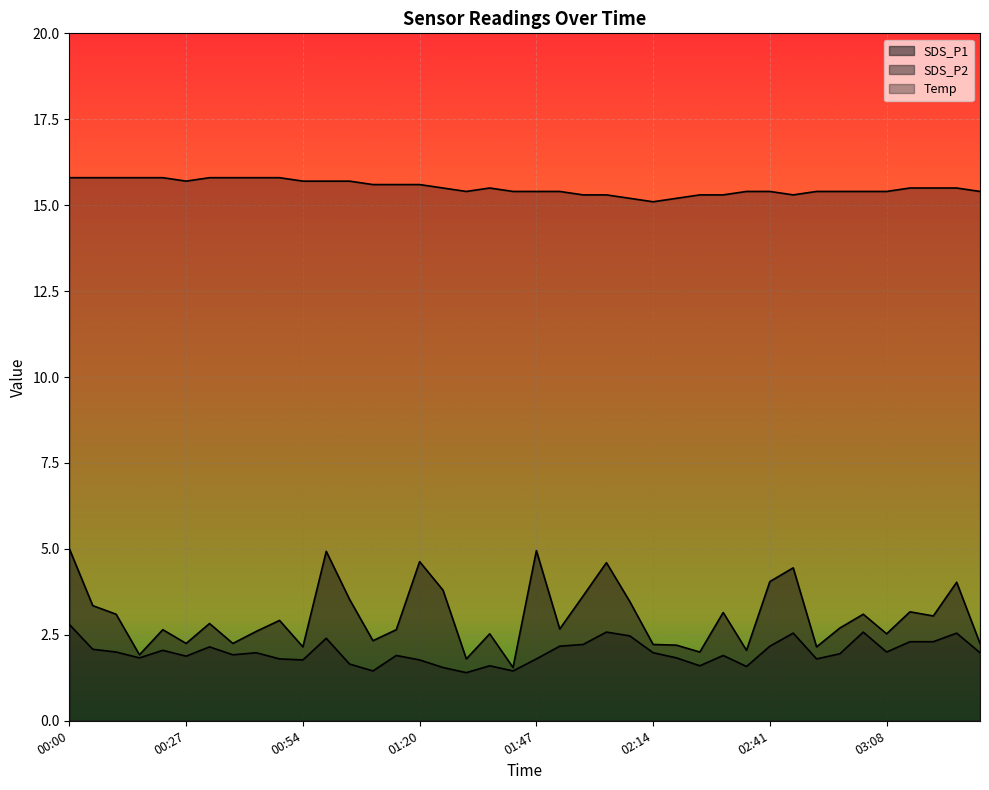

Which series has the widest spread of values?

SDS_P1